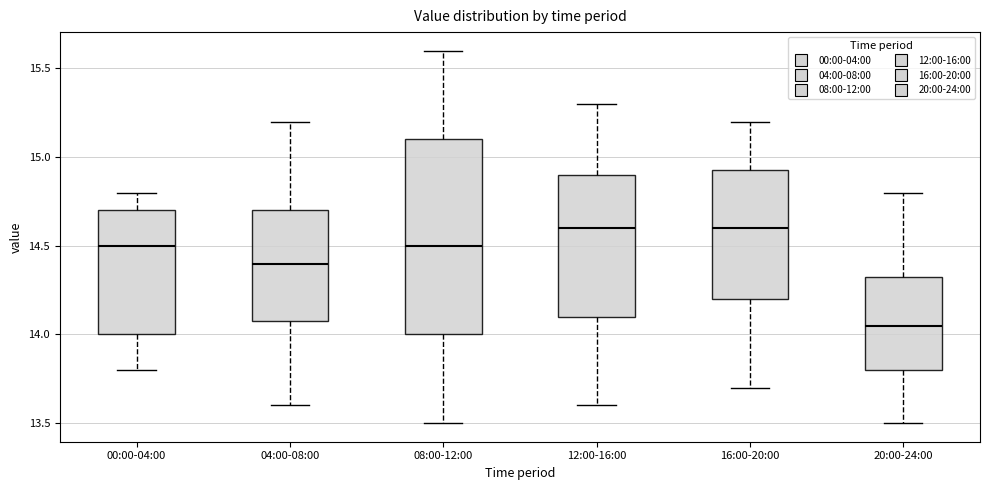

Where is the upper edge of the box for 08:00-12:00 on the y-axis? The values are not printed on the chart, so give them approximately, as read against the axis.

15.10